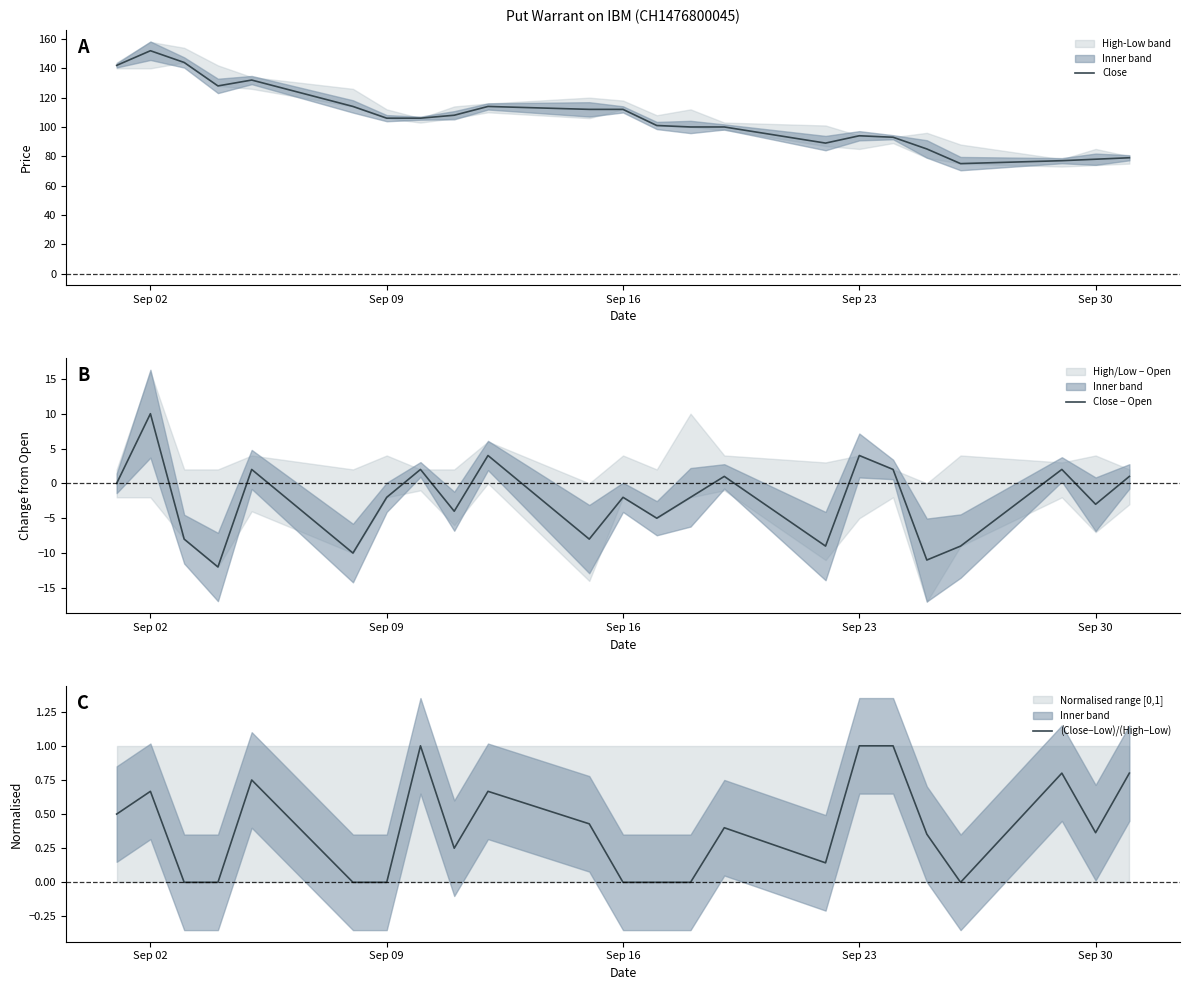

The value of Close at Sep 16 is 112. True or false?

True